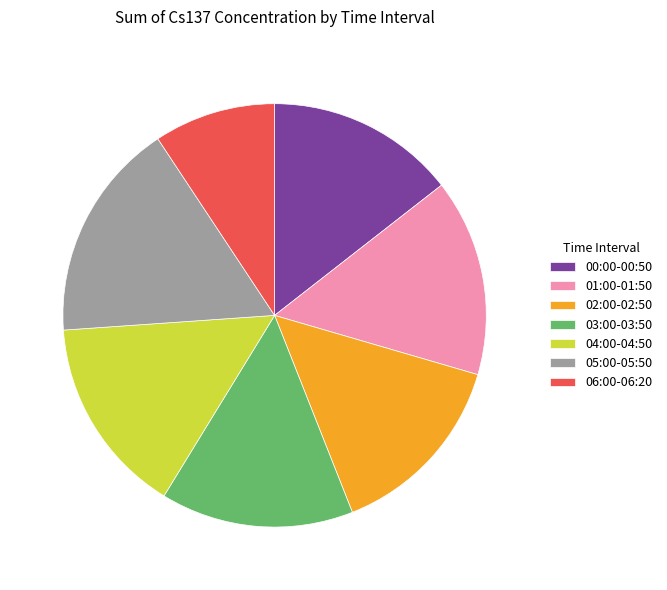

True or false: 03:00-03:50 accounts for 15% of the total.

True